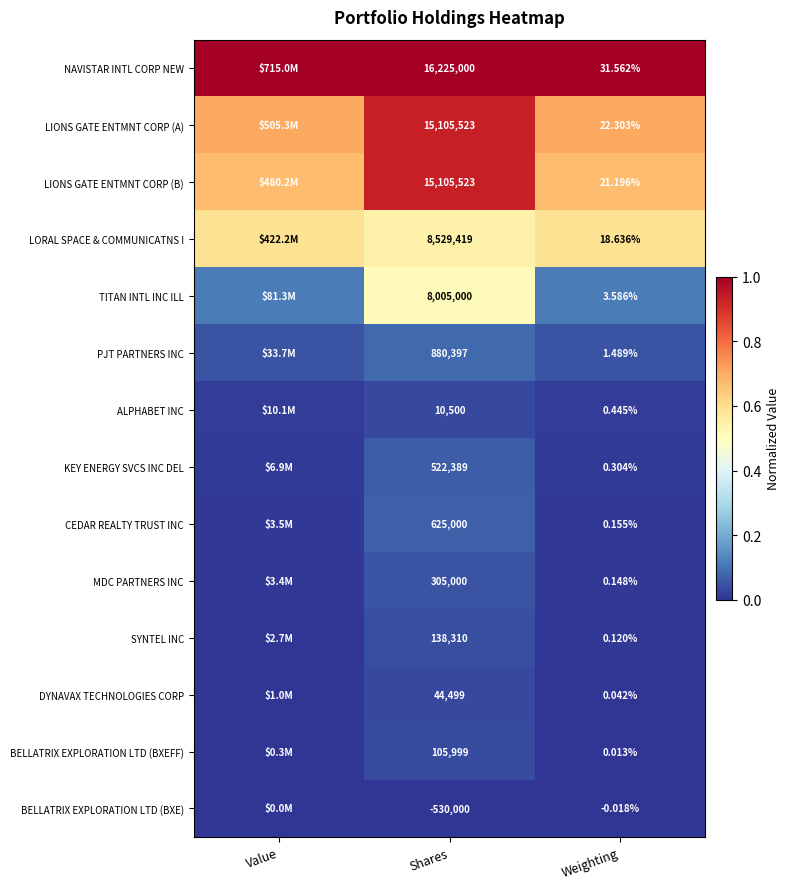

Rank the series at Weighting from highest to lowest value.

NAVISTAR INTL CORP NEW, LIONS GATE ENTMNT CORP (A), LIONS GATE ENTMNT CORP (B), LORAL SPACE & COMMUNICATNS I, TITAN INTL INC ILL, PJT PARTNERS INC, ALPHABET INC, KEY ENERGY SVCS INC DEL, CEDAR REALTY TRUST INC, MDC PARTNERS INC, SYNTEL INC, DYNAVAX TECHNOLOGIES CORP, BELLATRIX EXPLORATION LTD (BXEFF), BELLATRIX EXPLORATION LTD (BXE)